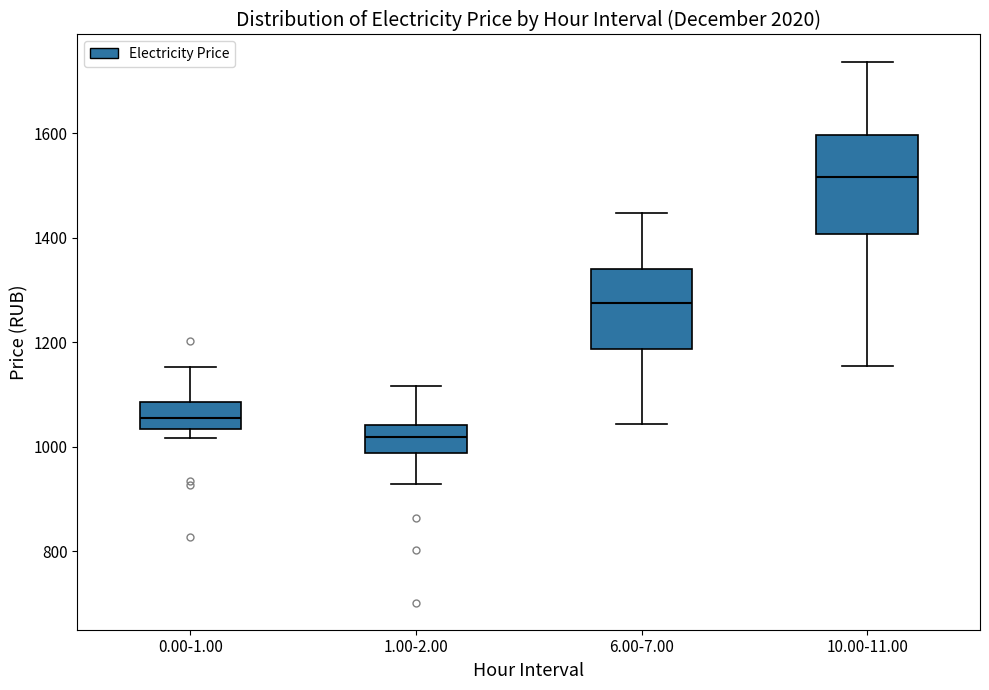

Which box has the highest median line?

10.00-11.00